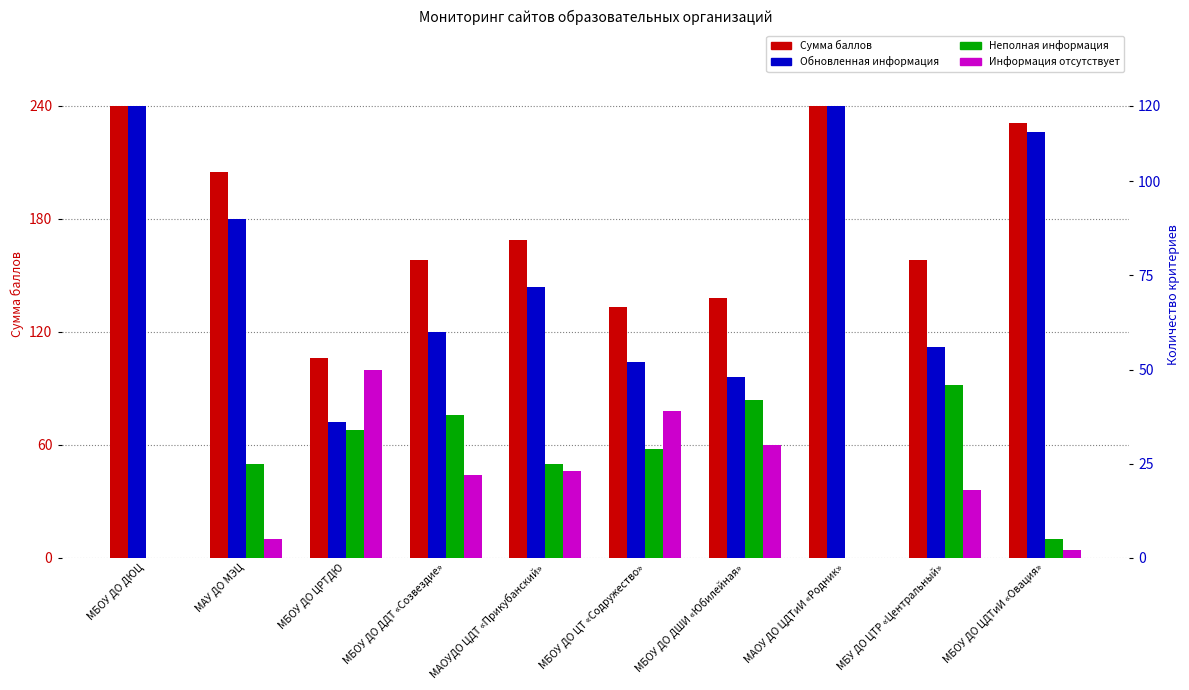

Reading left to right, transcribe all the data shown in this chart.

Сумма баллов: МБОУ ДО ДЮЦ=240	МАУ ДО МЭЦ=205	МБОУ ДО ЦРТДЮ=106	МБОУ ДО ДДТ «Созвездие»=158	МАОУДО ЦДТ «Прикубанский»=169	МБОУ ДО ЦТ «Содружество»=133	МБОУ ДО ДШИ «Юбилейная»=138	МАОУ ДО ЦДТиИ «Родник»=240	МБУ ДО ЦТР «Центральный»=158	МБОУ ДО ЦДТиИ «Овация»=231
Обновленная информация: МБОУ ДО ДЮЦ=120	МАУ ДО МЭЦ=90	МБОУ ДО ЦРТДЮ=36	МБОУ ДО ДДТ «Созвездие»=60	МАОУДО ЦДТ «Прикубанский»=72	МБОУ ДО ЦТ «Содружество»=52	МБОУ ДО ДШИ «Юбилейная»=48	МАОУ ДО ЦДТиИ «Родник»=120	МБУ ДО ЦТР «Центральный»=56	МБОУ ДО ЦДТиИ «Овация»=113
Неполная информация: МБОУ ДО ДЮЦ=0	МАУ ДО МЭЦ=25	МБОУ ДО ЦРТДЮ=34	МБОУ ДО ДДТ «Созвездие»=38	МАОУДО ЦДТ «Прикубанский»=25	МБОУ ДО ЦТ «Содружество»=29	МБОУ ДО ДШИ «Юбилейная»=42	МАОУ ДО ЦДТиИ «Родник»=0	МБУ ДО ЦТР «Центральный»=46	МБОУ ДО ЦДТиИ «Овация»=5
Информация отсутствует: МБОУ ДО ДЮЦ=0	МАУ ДО МЭЦ=5	МБОУ ДО ЦРТДЮ=50	МБОУ ДО ДДТ «Созвездие»=22	МАОУДО ЦДТ «Прикубанский»=23	МБОУ ДО ЦТ «Содружество»=39	МБОУ ДО ДШИ «Юбилейная»=30	МАОУ ДО ЦДТиИ «Родник»=0	МБУ ДО ЦТР «Центральный»=18	МБОУ ДО ЦДТиИ «Овация»=2